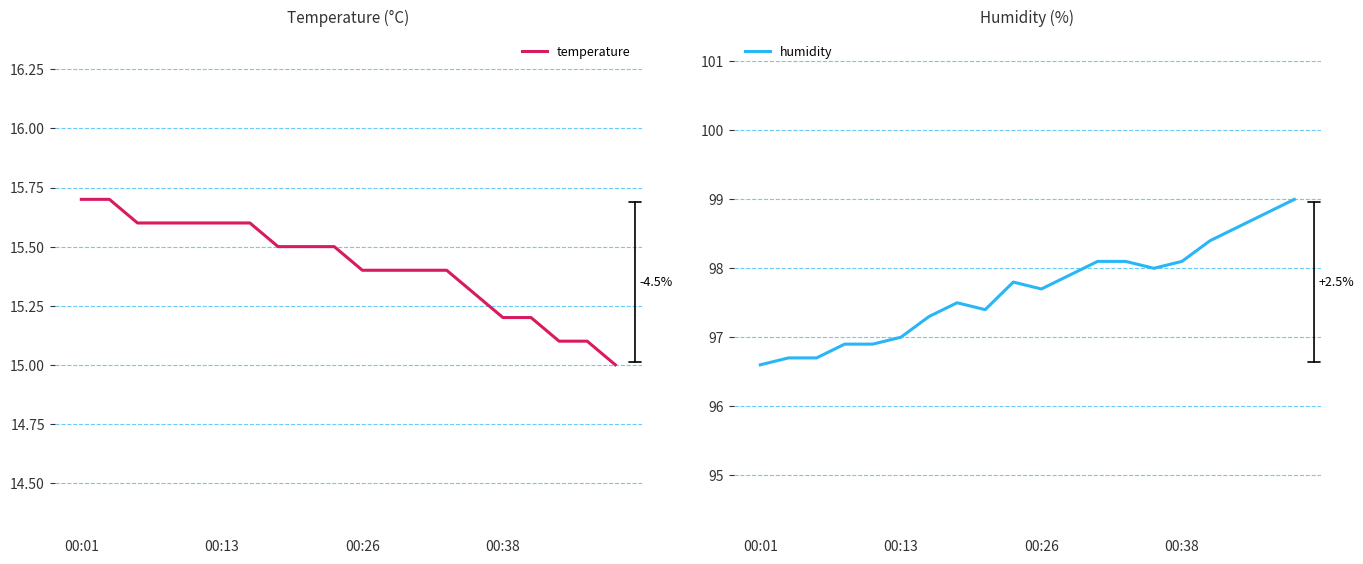

True or false: temperature and humidity intersect in this chart.

False